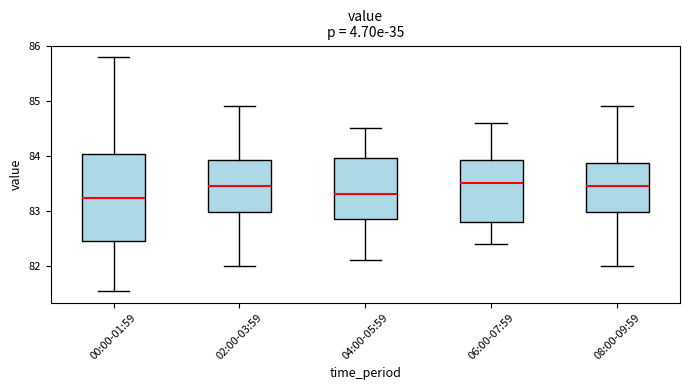

Where is the upper edge of the box for 08:00-09:59 on the y-axis? The values are not printed on the chart, so give them approximately, as read against the axis.

83.9